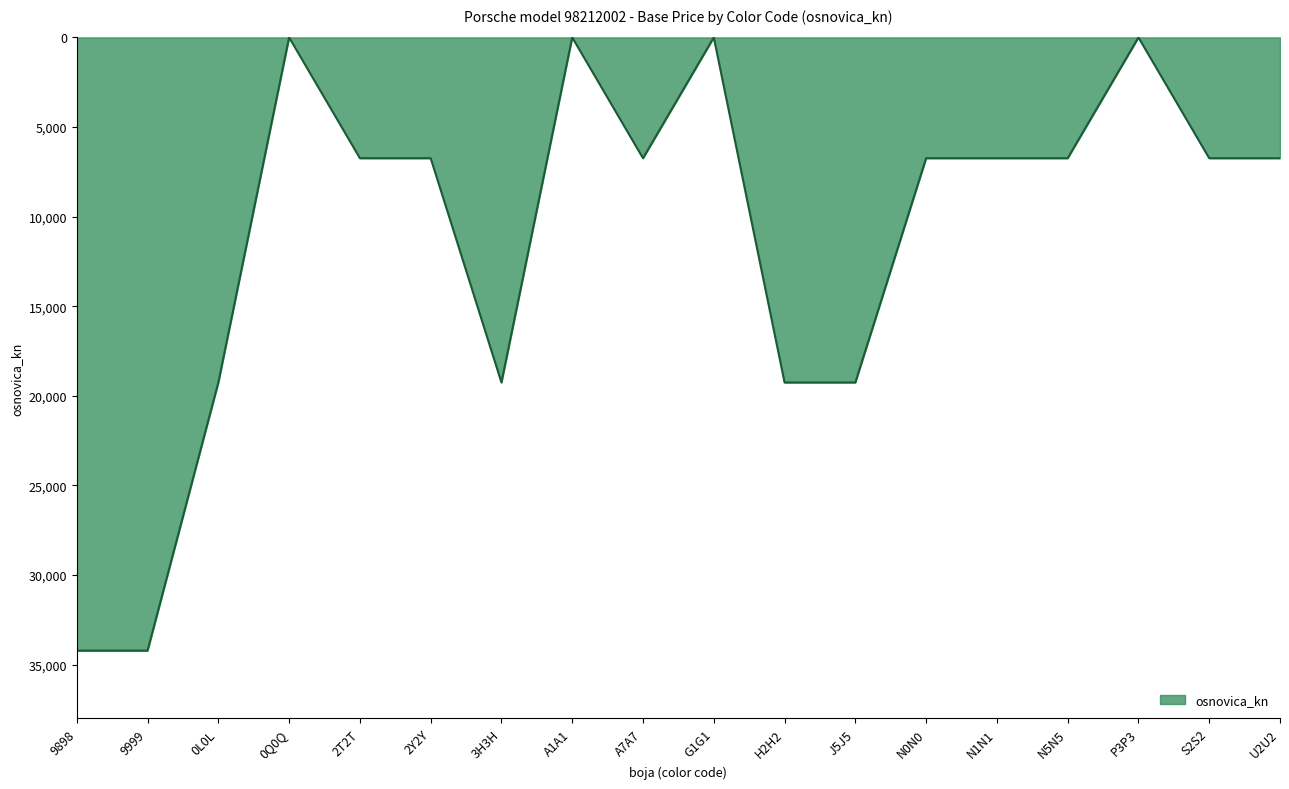

The value at 9898 is 54913.3. True or false?

False